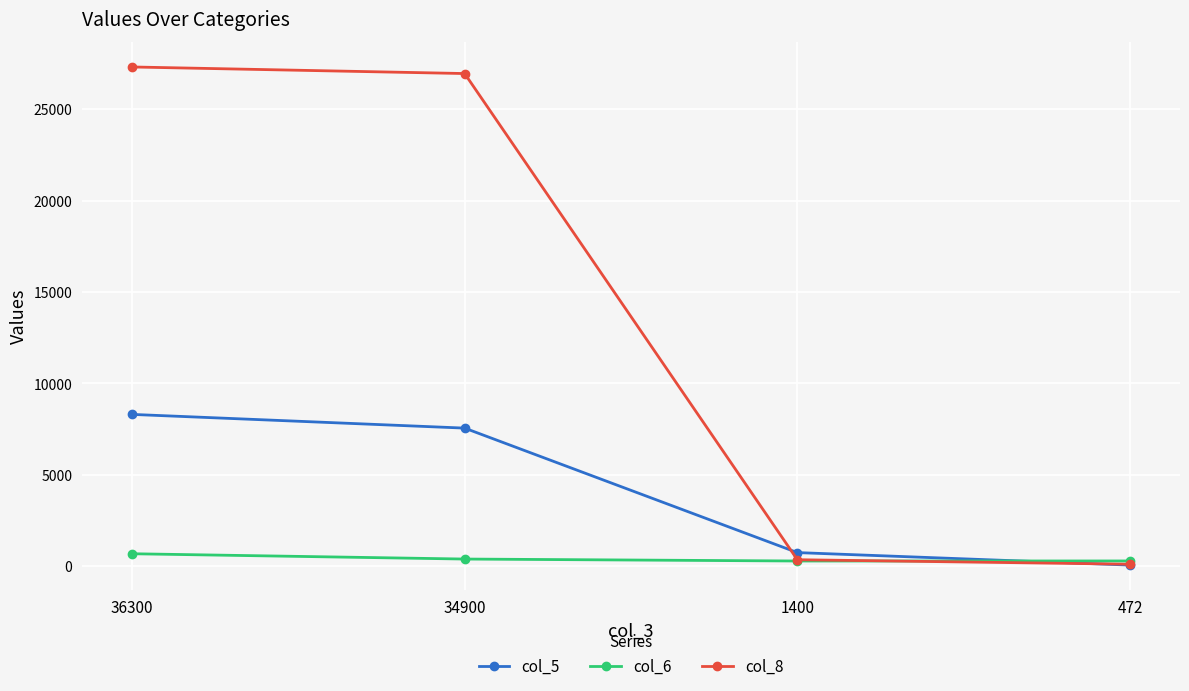

Which series has the largest range (max minus min)?

col_8